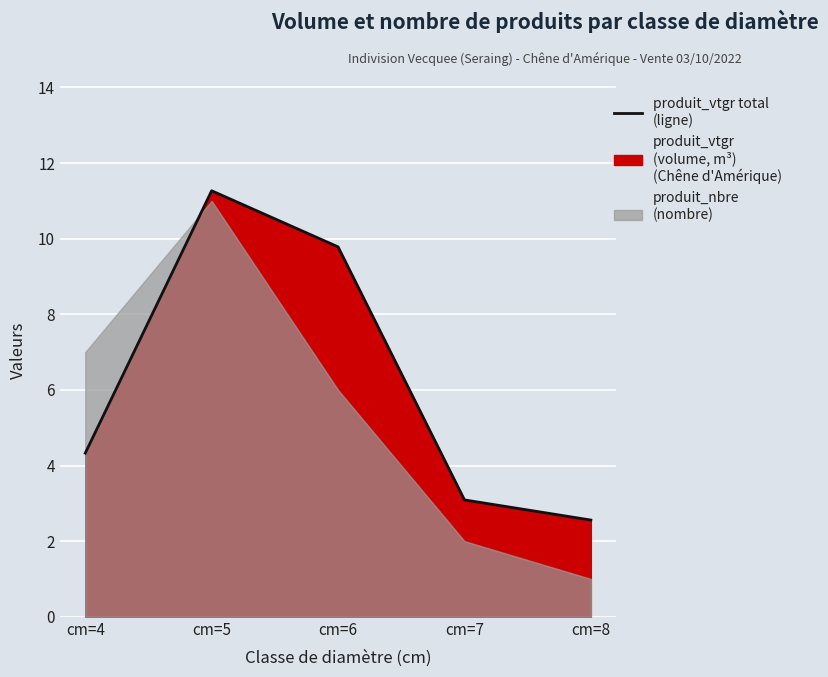

Rank the categories by value from highest to lowest.

cm=5, cm=6, cm=4, cm=7, cm=8